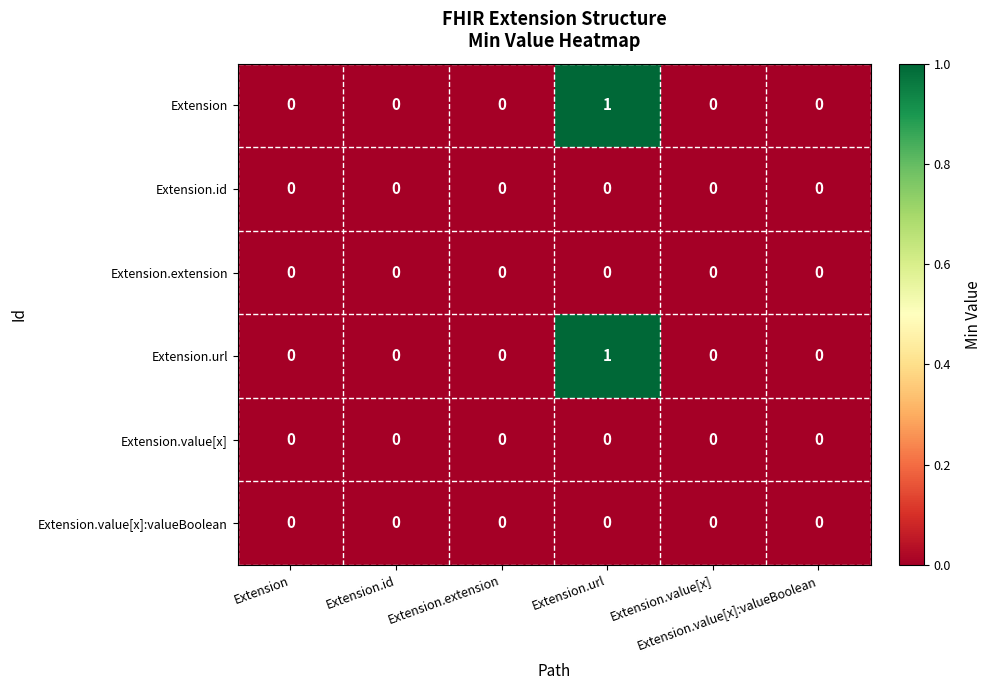

Rank the series at Extension.id from lowest to highest value.

Extension, Extension.id, Extension.extension, Extension.url, Extension.value[x], Extension.value[x]:valueBoolean